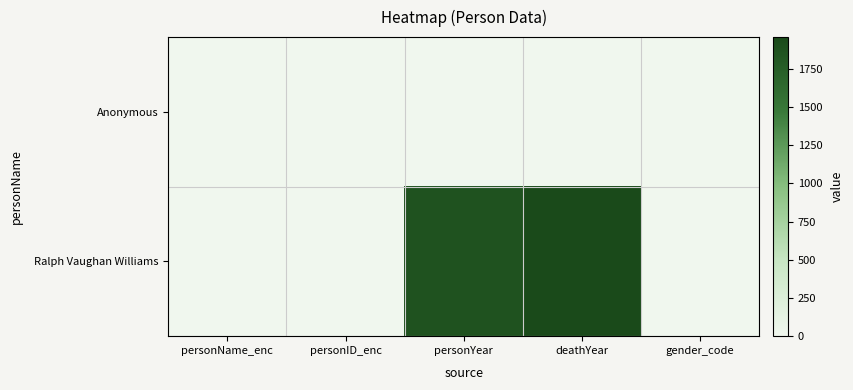

At which category is the sum across all series the highest?

deathYear